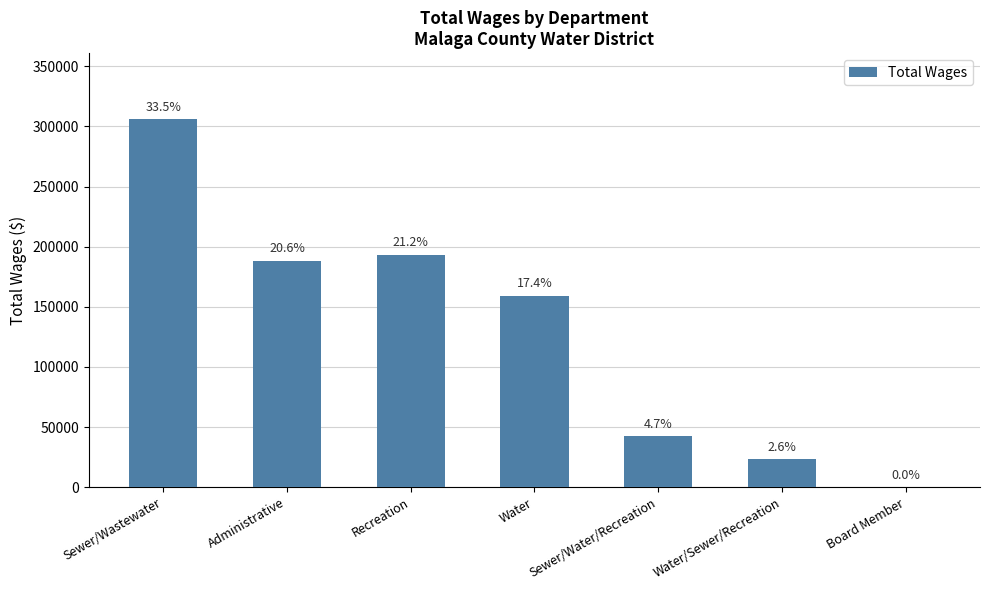

Approximately how many times larger is the value at Sewer/Wastewater compared to Water/Sewer/Recreation?

13.0